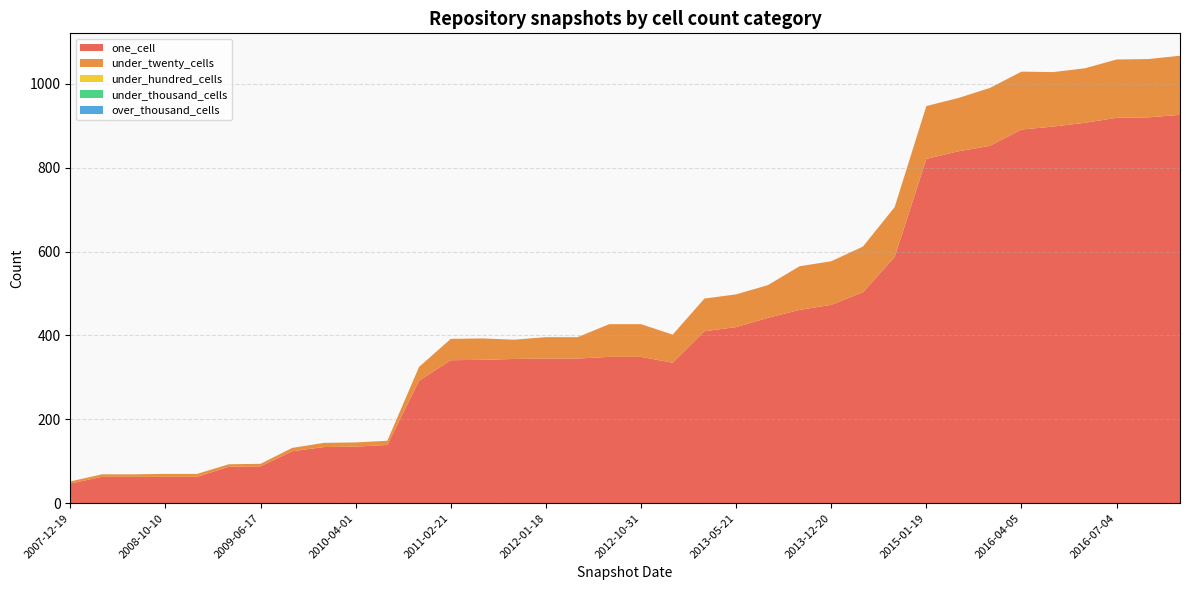

Reading left to right, list all the values displayed in this chart.

one_cell: 47	63	63	63	63	87	88	124	134	135	139	292	341	342	344	345	345	349	349	335	410	420	442	461	473	503	587	821	839	852	891	898	907	919	920	926
under_twenty_cells: 5	6	6	7	7	6	6	8	10	10	10	33	51	51	46	51	51	78	78	67	78	78	78	104	104	109	119	126	127	138	138	130	130	139	139	141
under_hundred_cells: 0	0	0	0	0	0	0	0	0	0	0	0	0	0	0	0	0	0	0	0	0	0	0	0	0	0	0	0	0	0	0	0	0	0	0	0
under_thousand_cells: 0	0	0	0	0	0	0	0	0	0	0	0	0	0	0	0	0	0	0	0	0	0	0	0	0	0	0	0	0	0	0	0	0	0	0	0
over_thousand_cells: 0	0	0	0	0	0	0	0	0	0	0	0	0	0	0	0	0	0	0	0	0	0	0	0	0	0	0	0	0	0	0	0	0	0	0	0